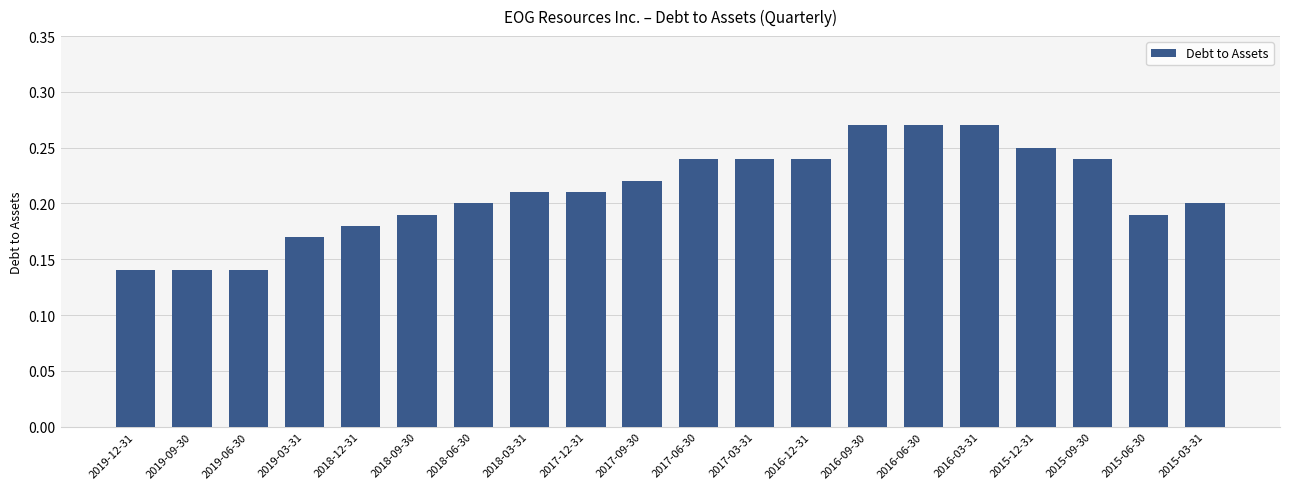

Count the values in the range 0 to 1.

20